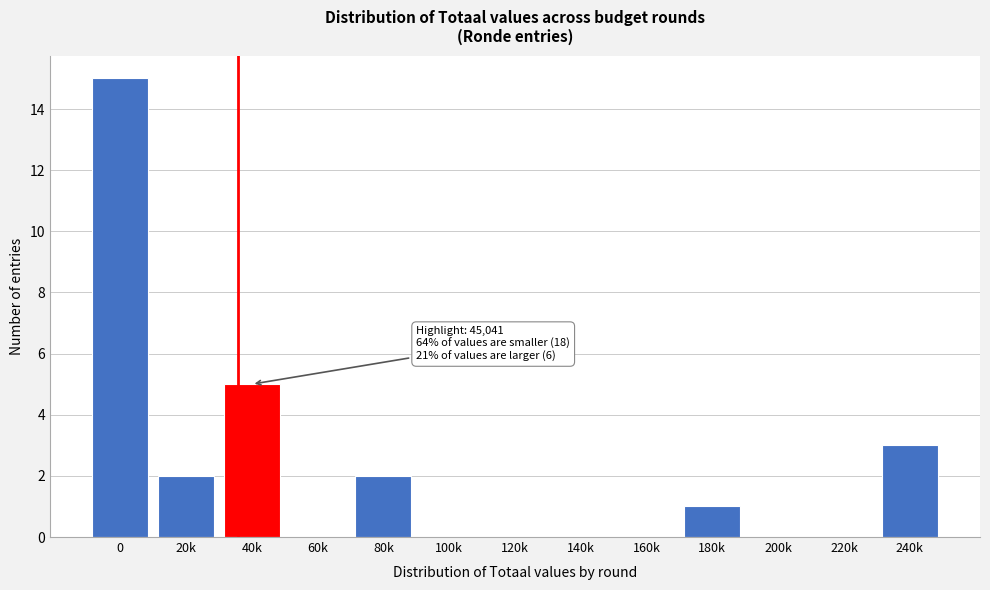

Reading left to right, list all the values displayed in this chart.

0=15	20k=2	40k=5	60k=0	80k=2	100k=0	120k=0	140k=0	160k=0	180k=1	200k=0	220k=0	240k=3